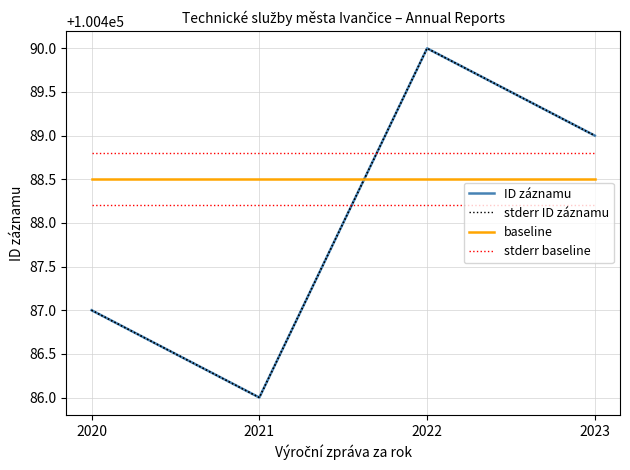

What is the difference between the ID záznamu values at 2020 and 2021?

1.0